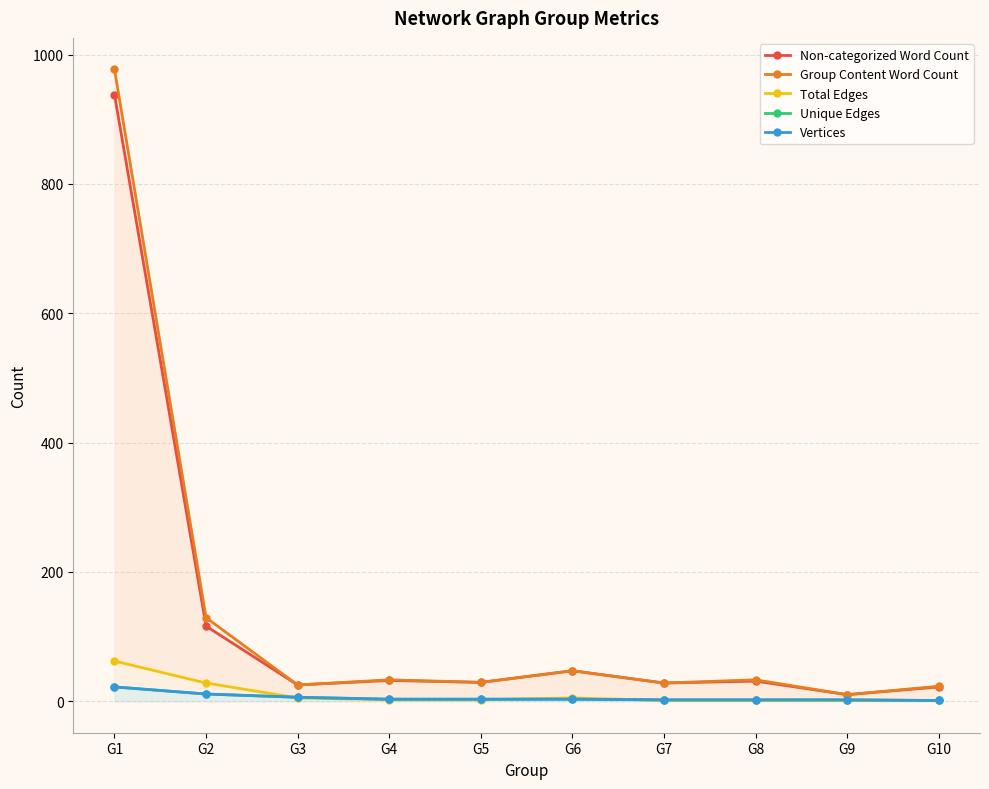

How many values in the Vertices series are below 3?

4